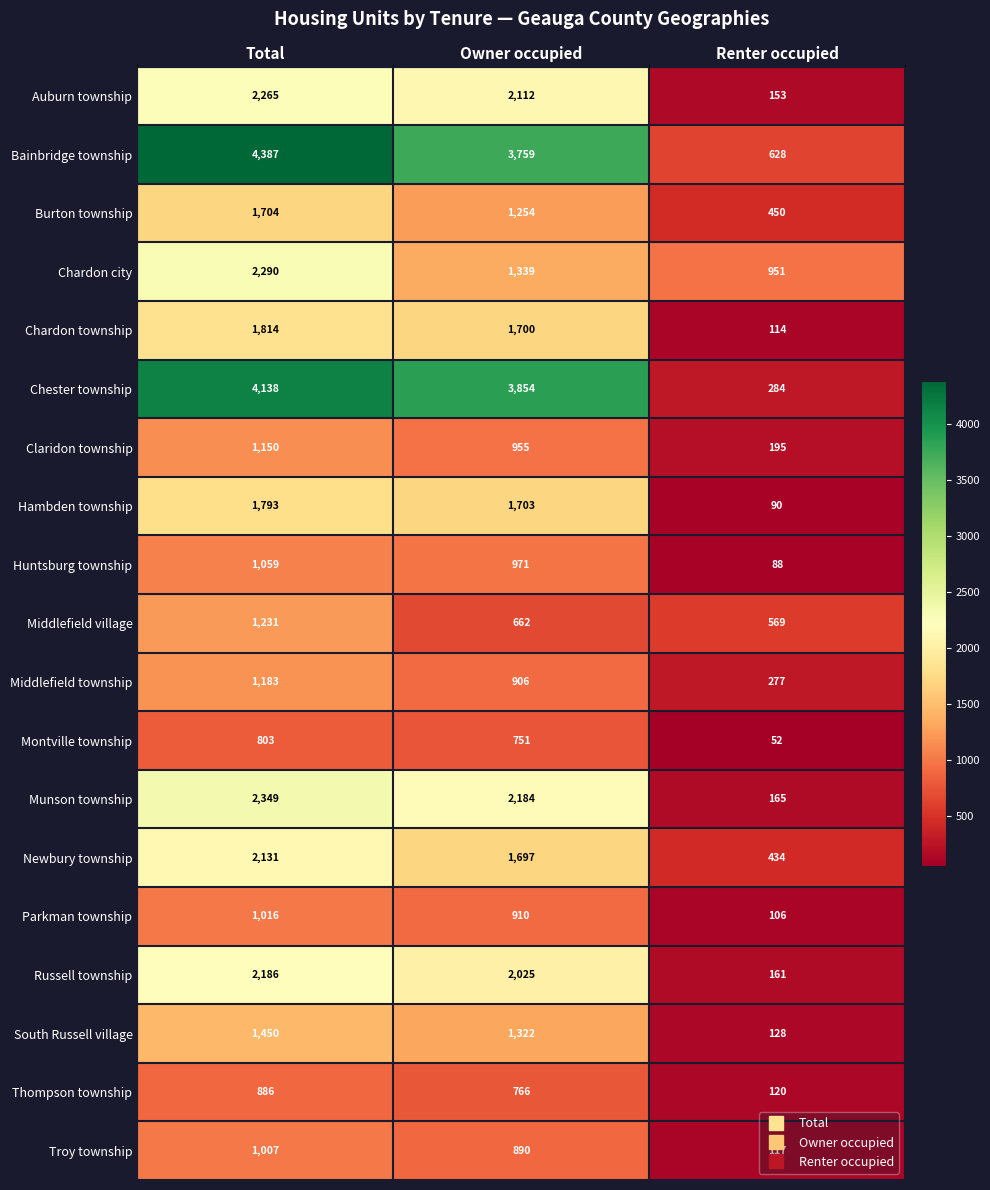

The Hambden township series shows 2339 at Total. True or false?

False